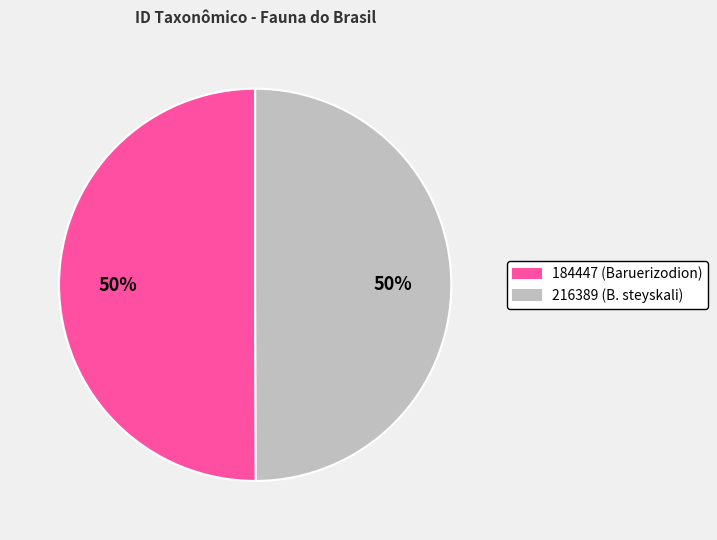

Combined, do 216389 (B. steyskali) and 184447 (Baruerizodion) account for over 50%?

Yes